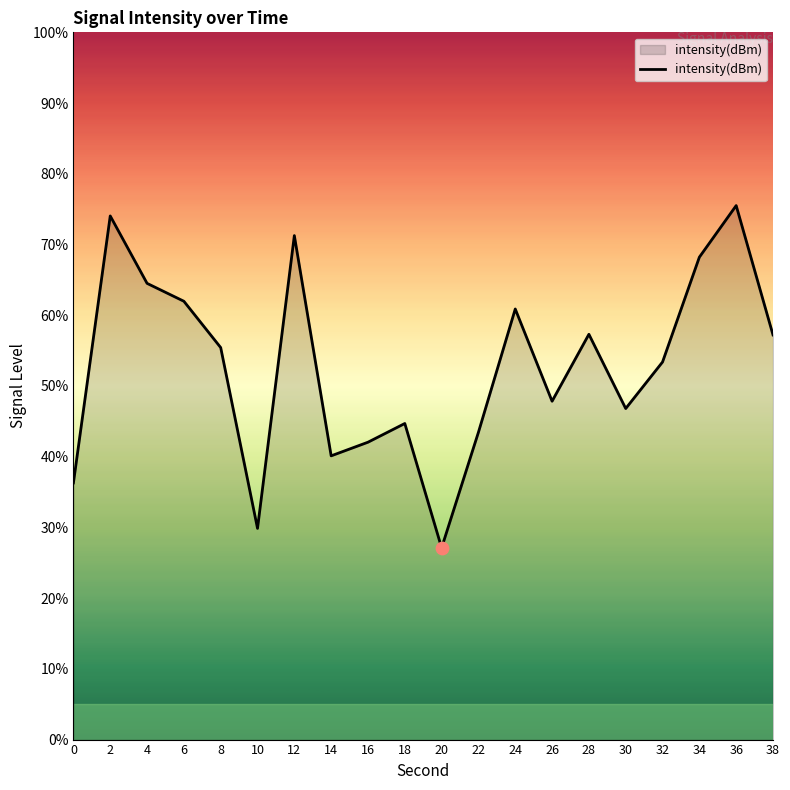

Approximately how many times larger is the value at 30 compared to 28?

0.8